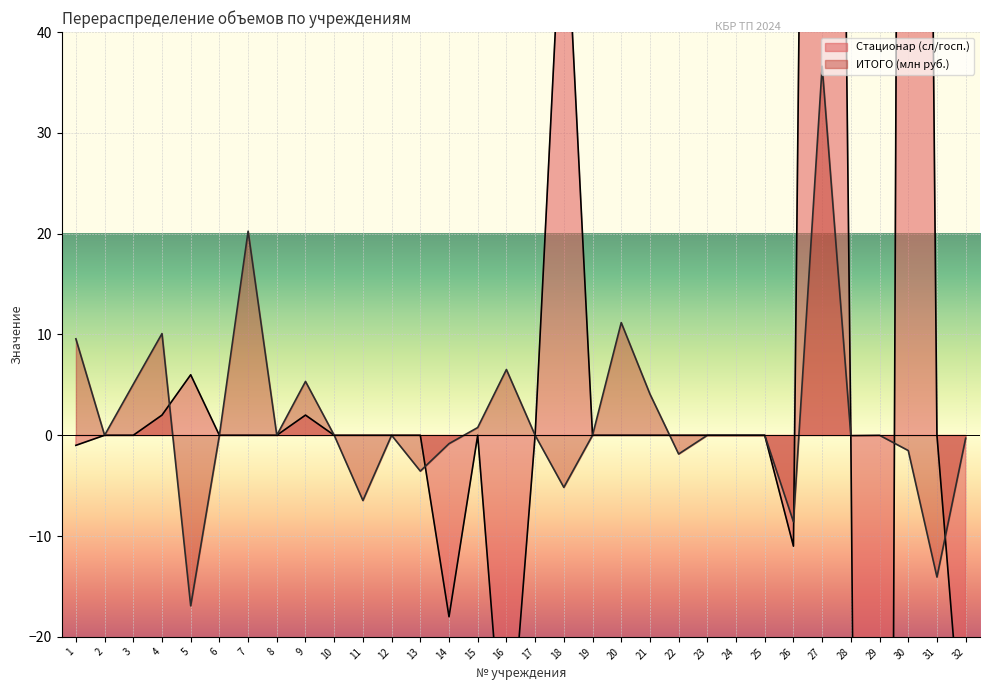

What is the average value of the ИТОГО (руб.) series?

1.6